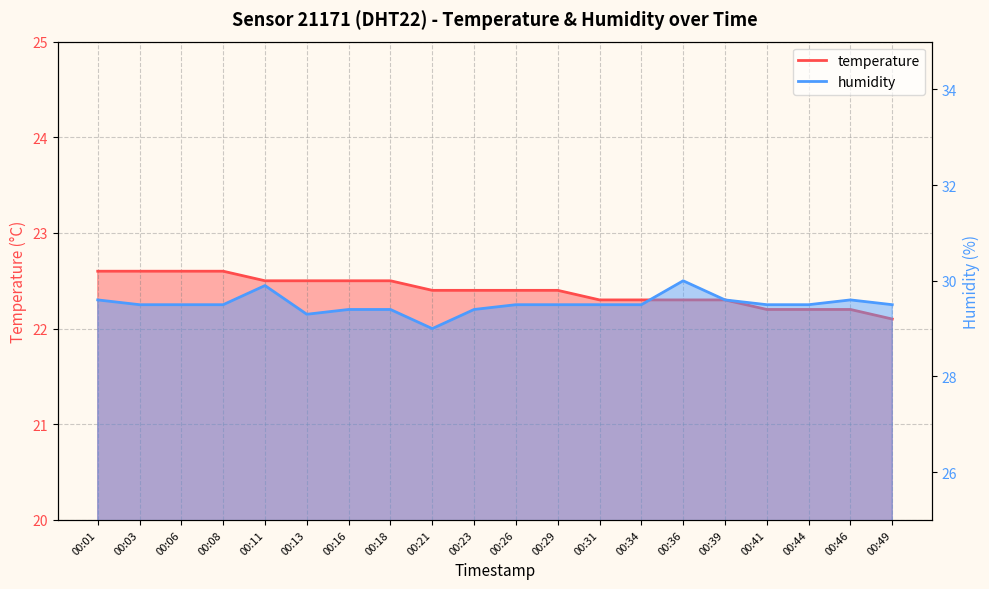

Which series changed the most between 00:23 and 00:36?

humidity